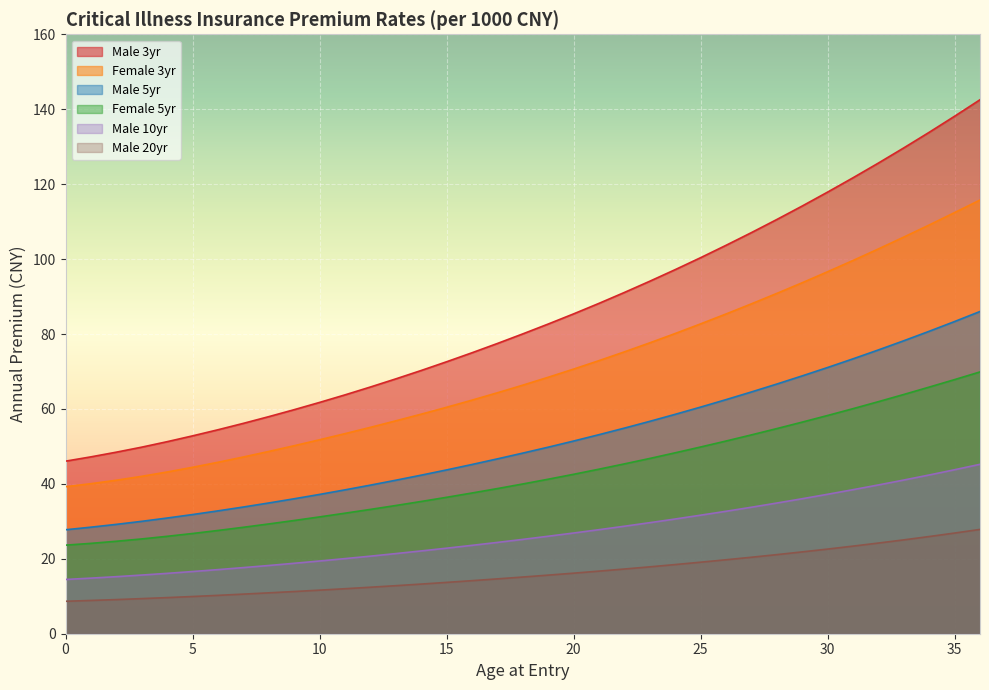

List the labels in order of Male 3yr value, largest first.

36, 35, 34, 33, 32, 31, 30, 29, 28, 27, 26, 25, 24, 23, 22, 21, 20, 19, 18, 17, 16, 15, 14, 13, 12, 11, 10, 9, 8, 7, 6, 5, 4, 3, 2, 1, 0